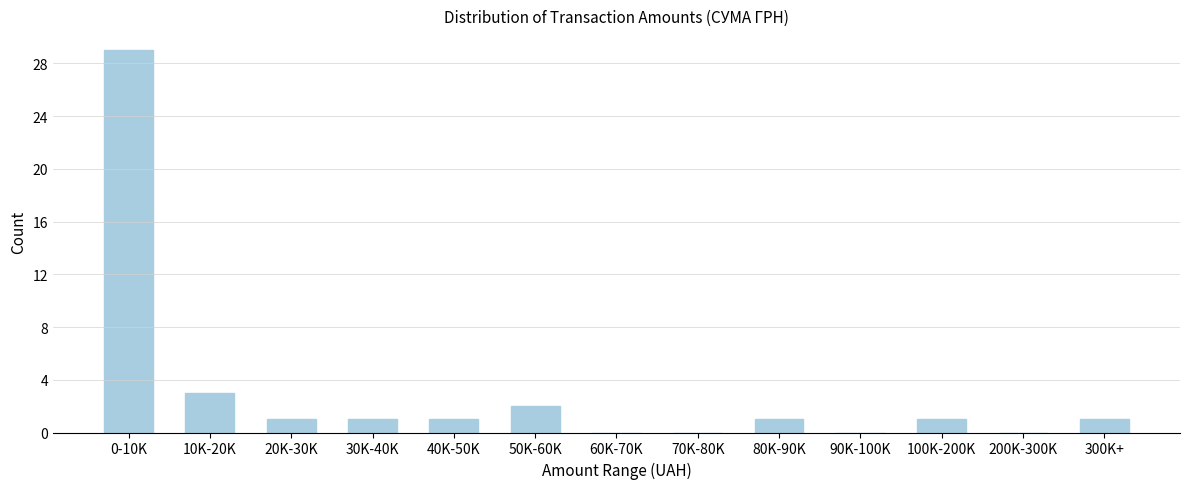

Reading right to left, list all the values displayed in this chart.

300K+=1	200K-300K=0	100K-200K=1	90K-100K=0	80K-90K=1	70K-80K=0	60K-70K=0	50K-60K=2	40K-50K=1	30K-40K=1	20K-30K=1	10K-20K=3	0-10K=29